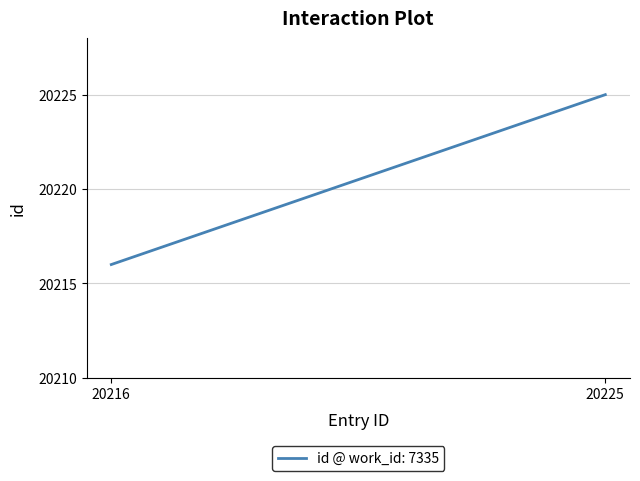

What is the smallest value displayed?

20216